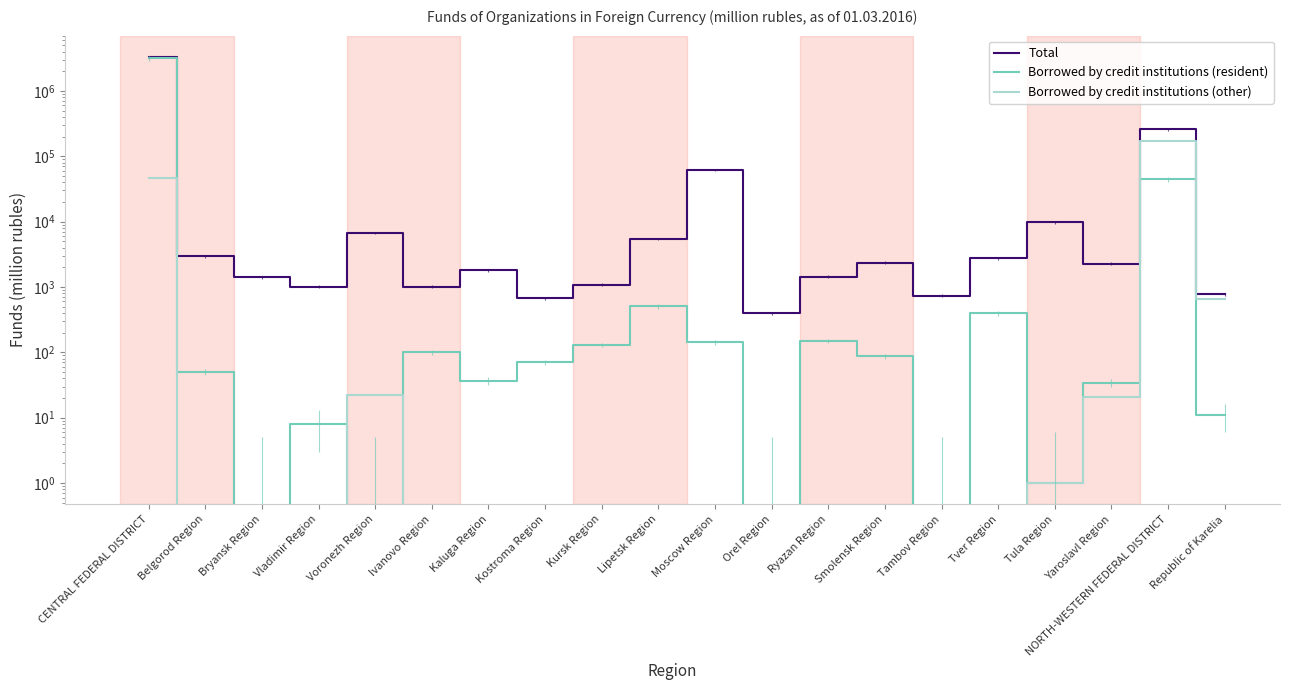

What is the maximum value for Total?

3310466